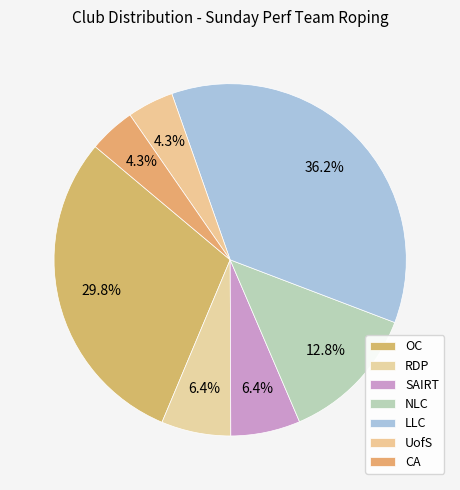

What portion of the pie excludes NLC?

87.1%